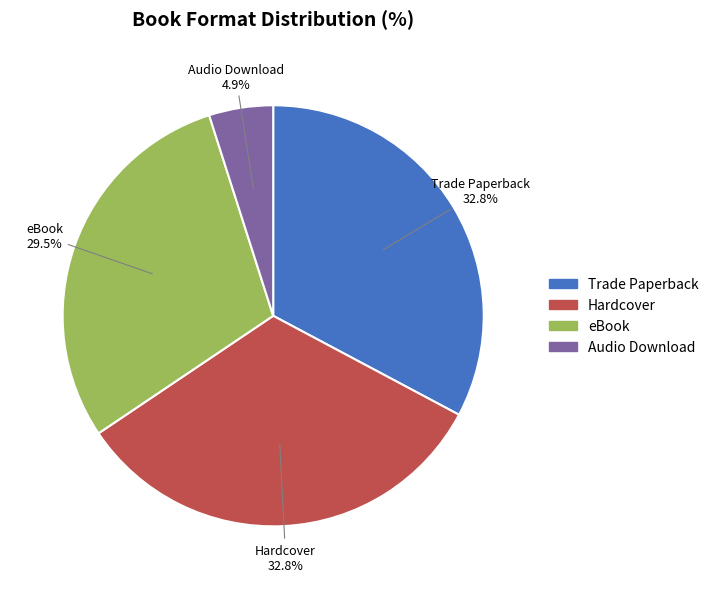

Combined, do Trade Paperback and Audio Download account for over 50%?

No